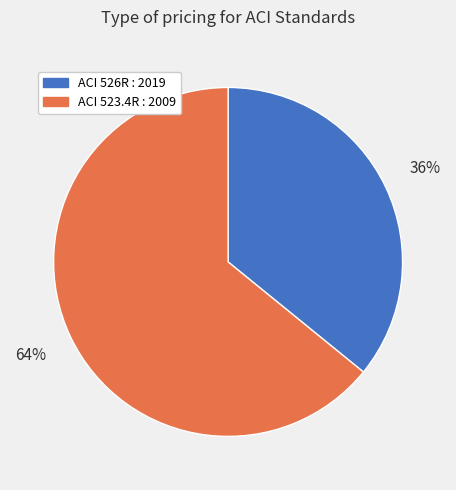

Is the sum of ACI 523.4R : 2009 and ACI 526R : 2019 greater than half?

Yes